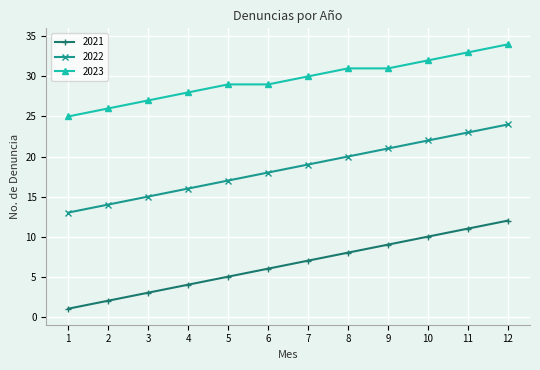

Rank the series at 5 from lowest to highest value.

2021, 2022, 2023